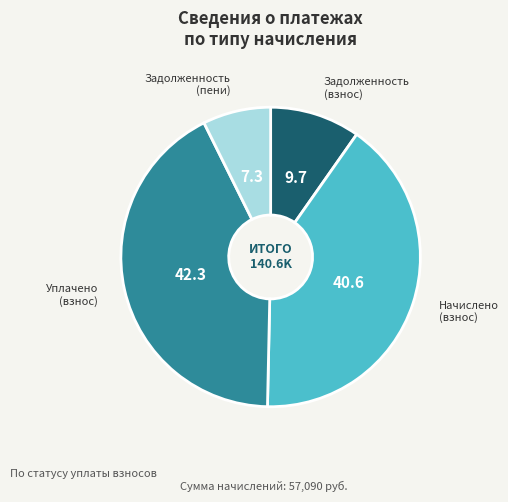

Is there a majority slice in this chart?

No